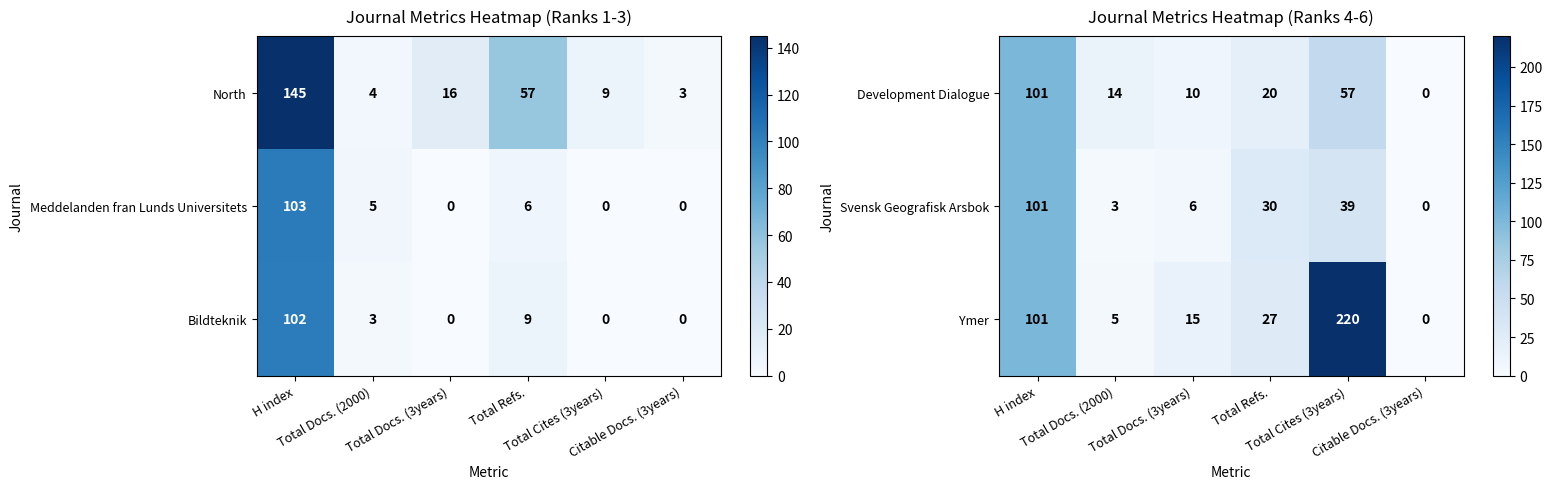

What is the difference between the maximum and minimum values in the Svensk Geografisk Arsbok series?

101